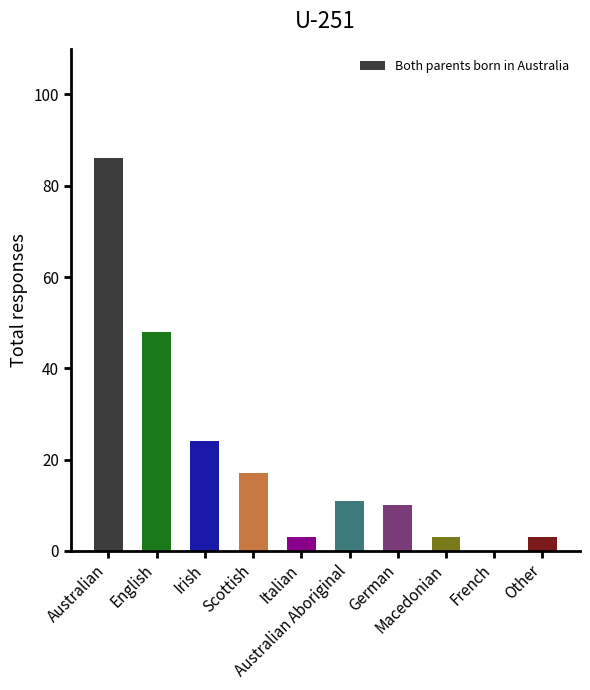

Reading right to left, what are all the values shown in this chart?

Other=3	French=0	Macedonian=3	German=10	Australian Aboriginal=11	Italian=3	Scottish=17	Irish=24	English=48	Australian=86